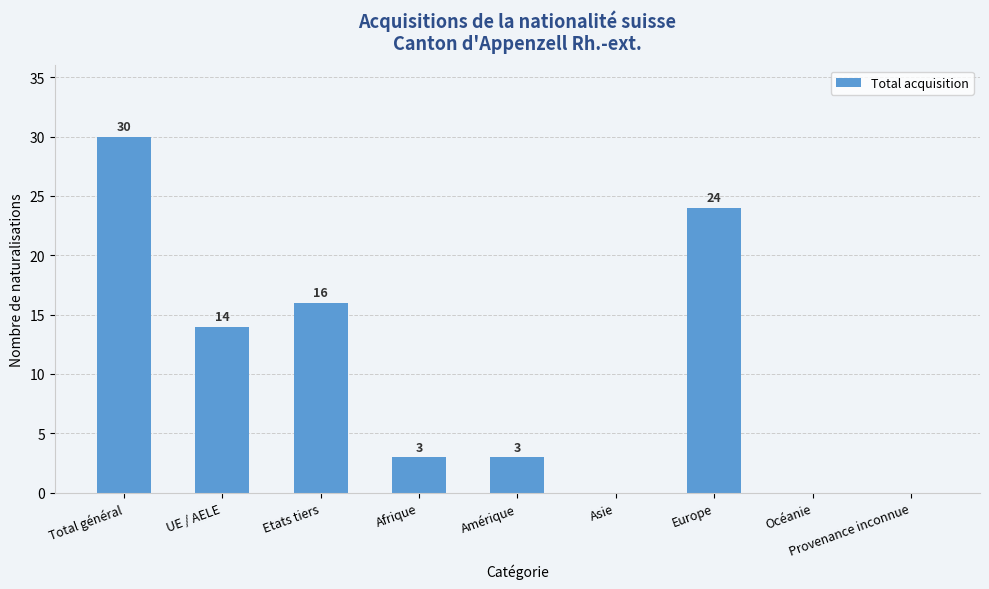

How many data points does each series have?

9